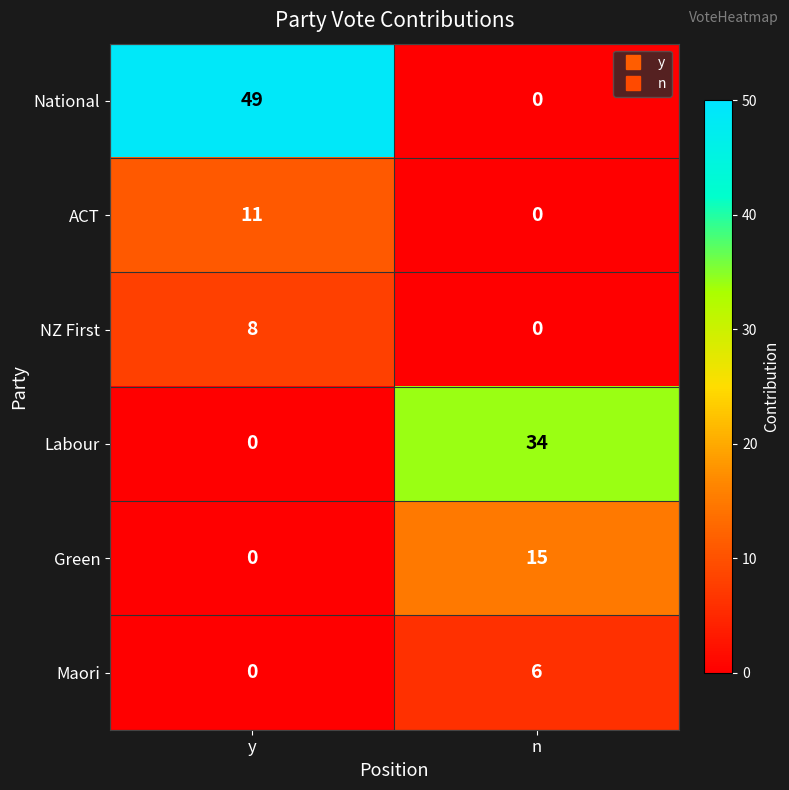

At which label does National reach its peak?

y